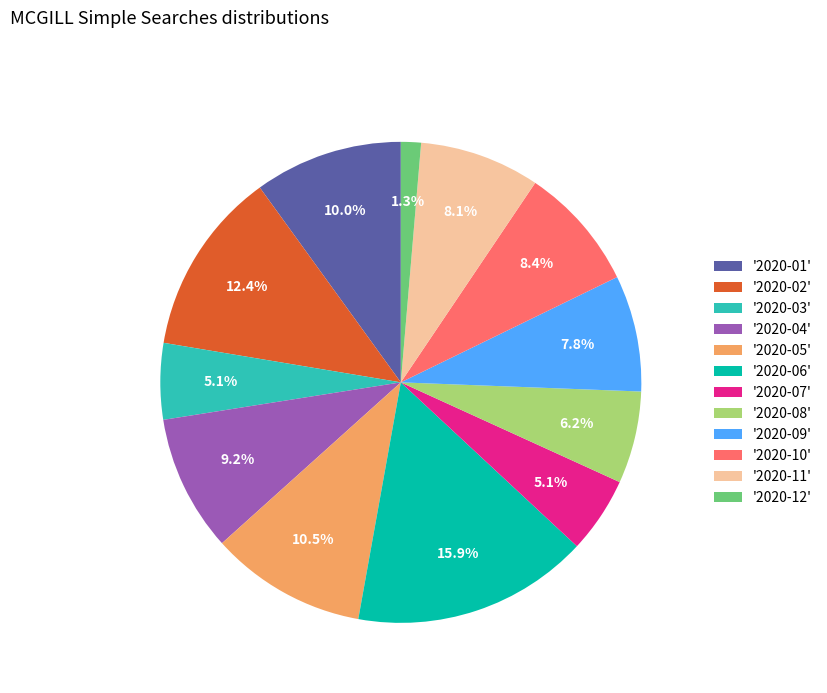

Which category has the smallest portion of the pie?

'2020-12'